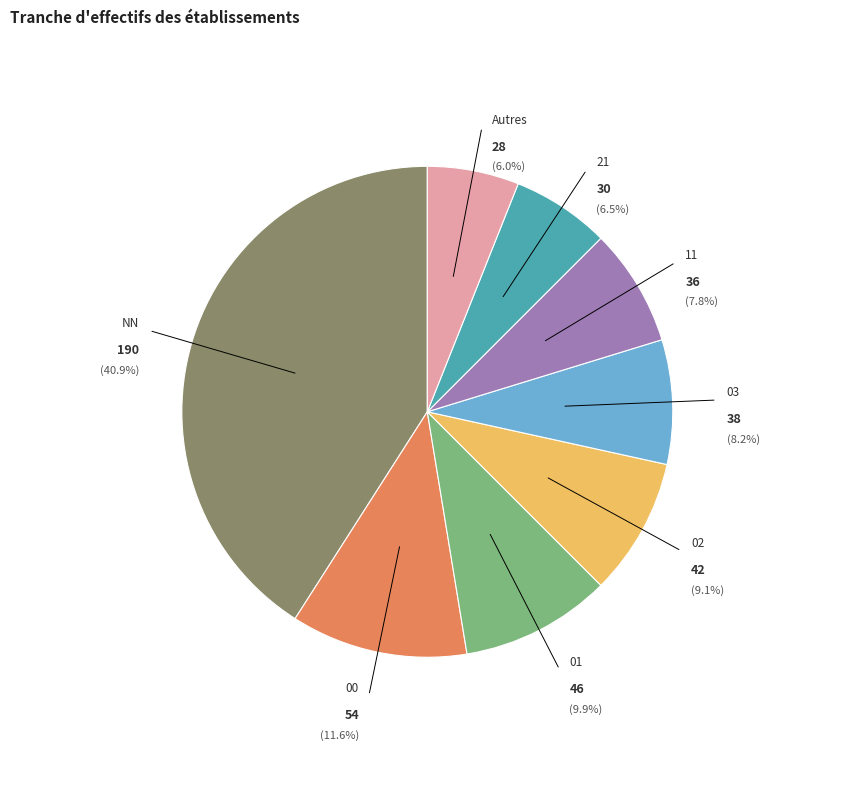

Does any single category account for the majority?

No